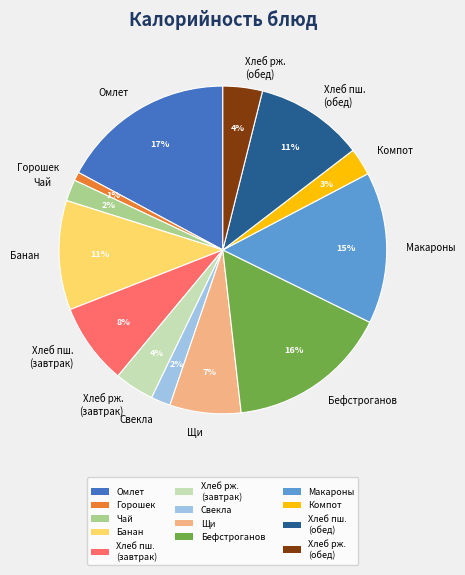

Which slice is the smallest?

Горошек